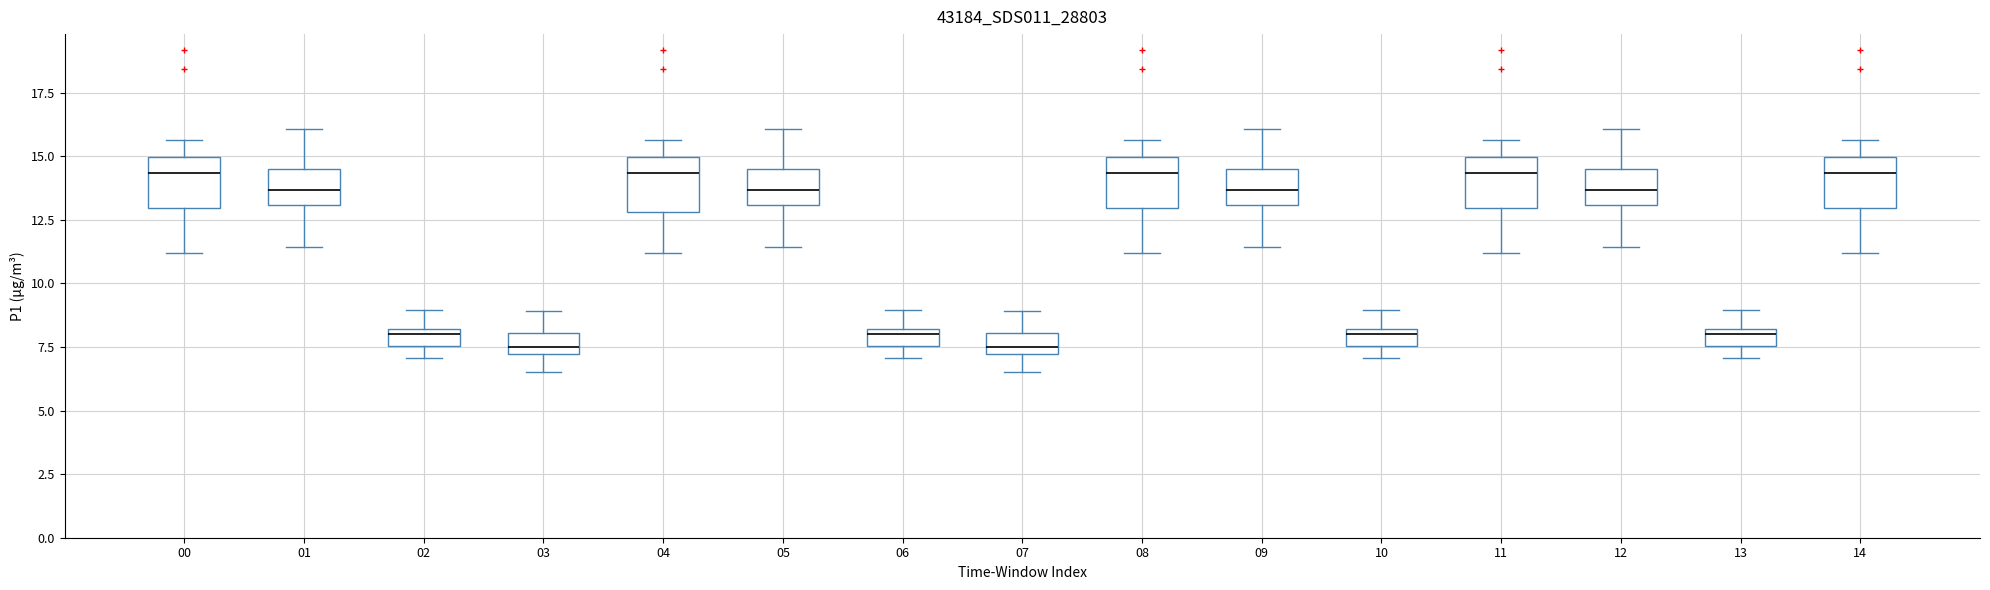

Where does the lower whisker of the box at x = 07 end on the y-axis? The values are not printed on the chart, so give them approximately, as read against the axis.

6.5